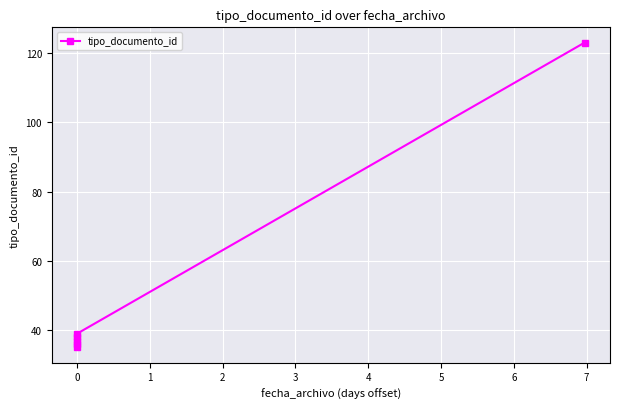

Which has a higher value, 3 or 2?

3